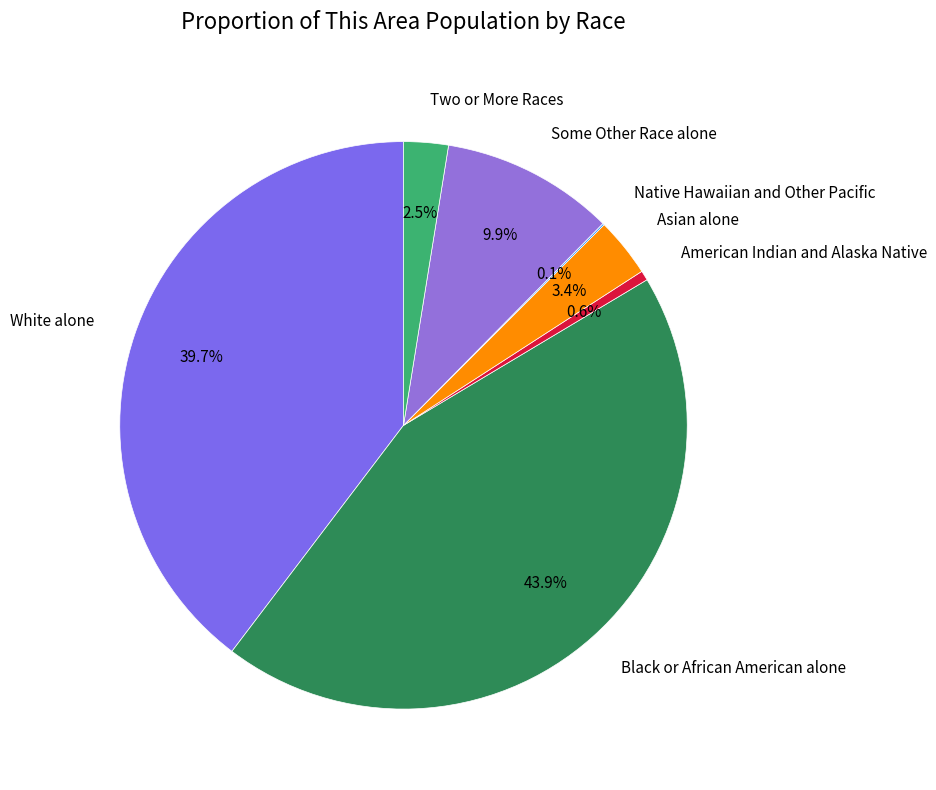

Does American Indian and Alaska Native represent more than half of the total?

No